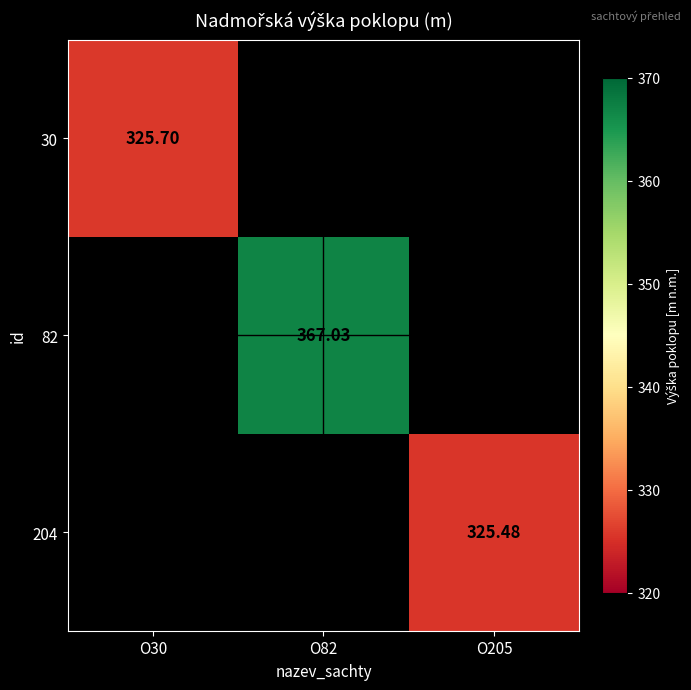

Which label corresponds to the smallest value in the chart?

O205